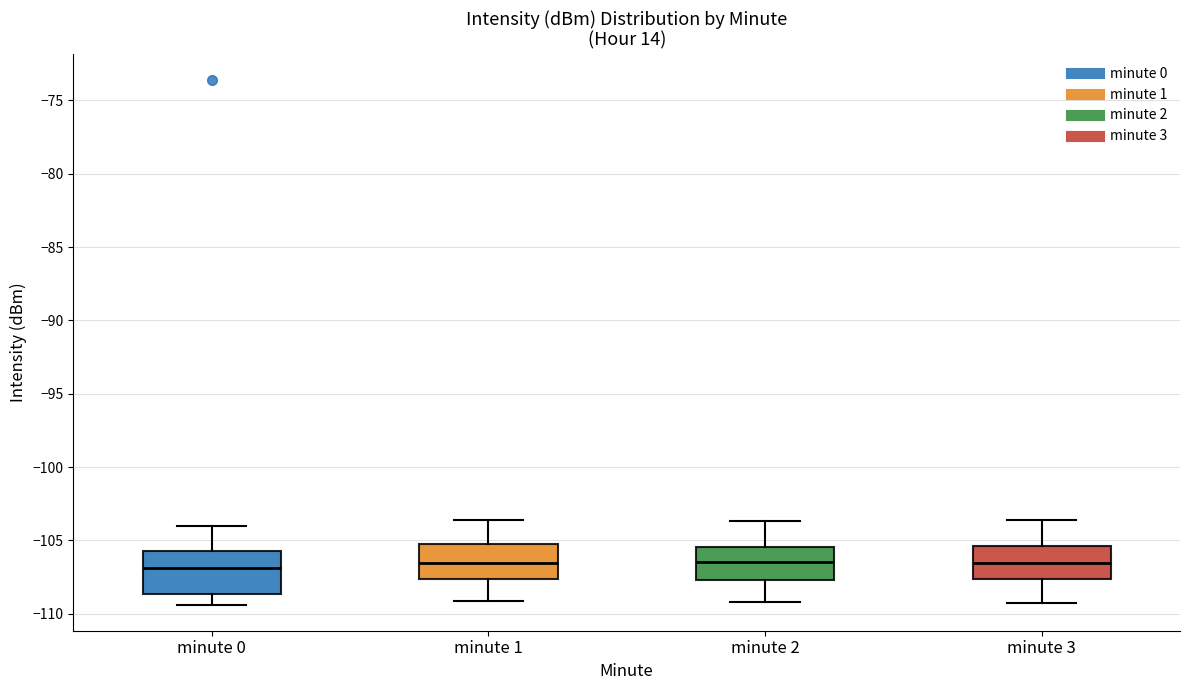

Which box is the tallest, from its lower edge to its upper edge?

minute 0